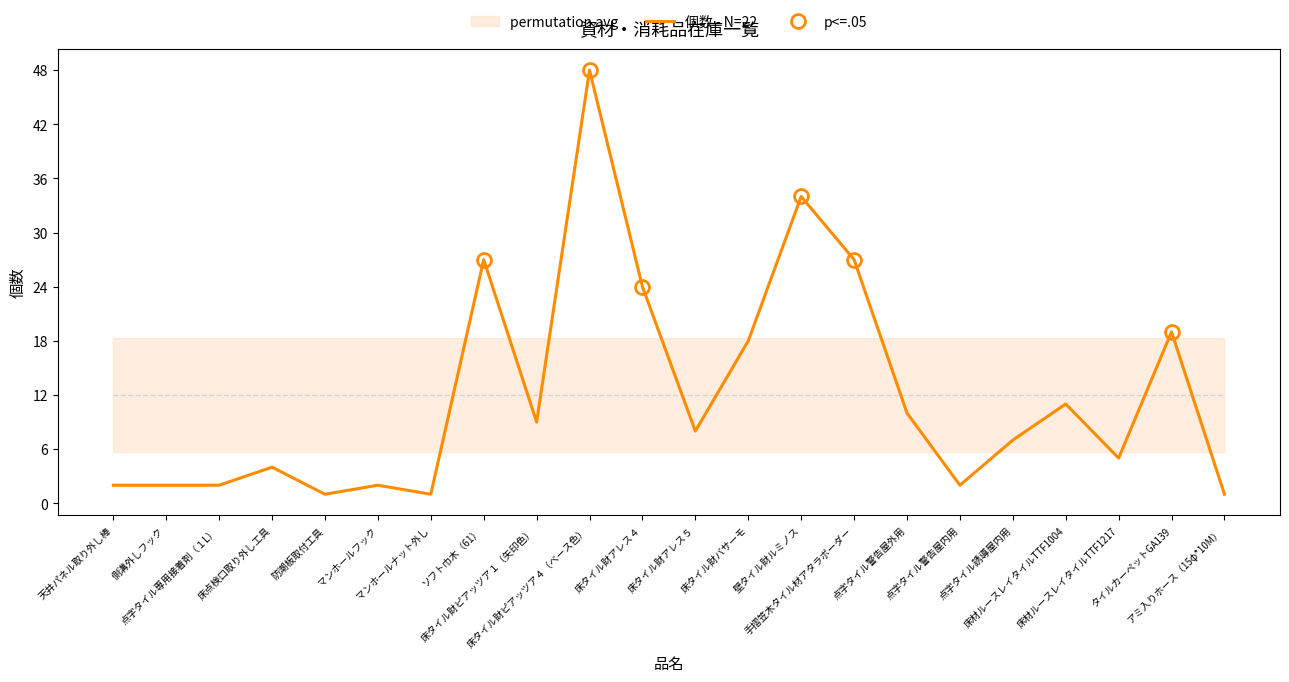

What is the label of the 4th point from the right?

床材ルースレイタイルTTF1004